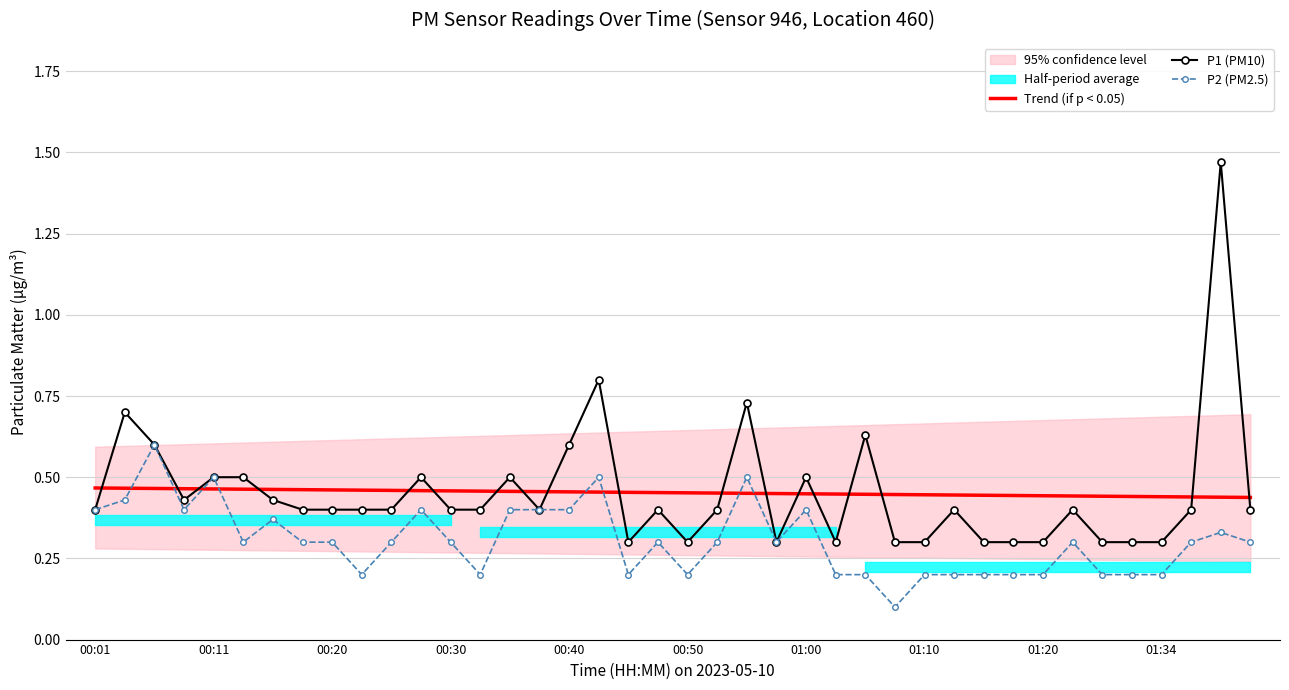

What is the difference between the maximum and minimum values in the P1 (PM10) series?

1.2